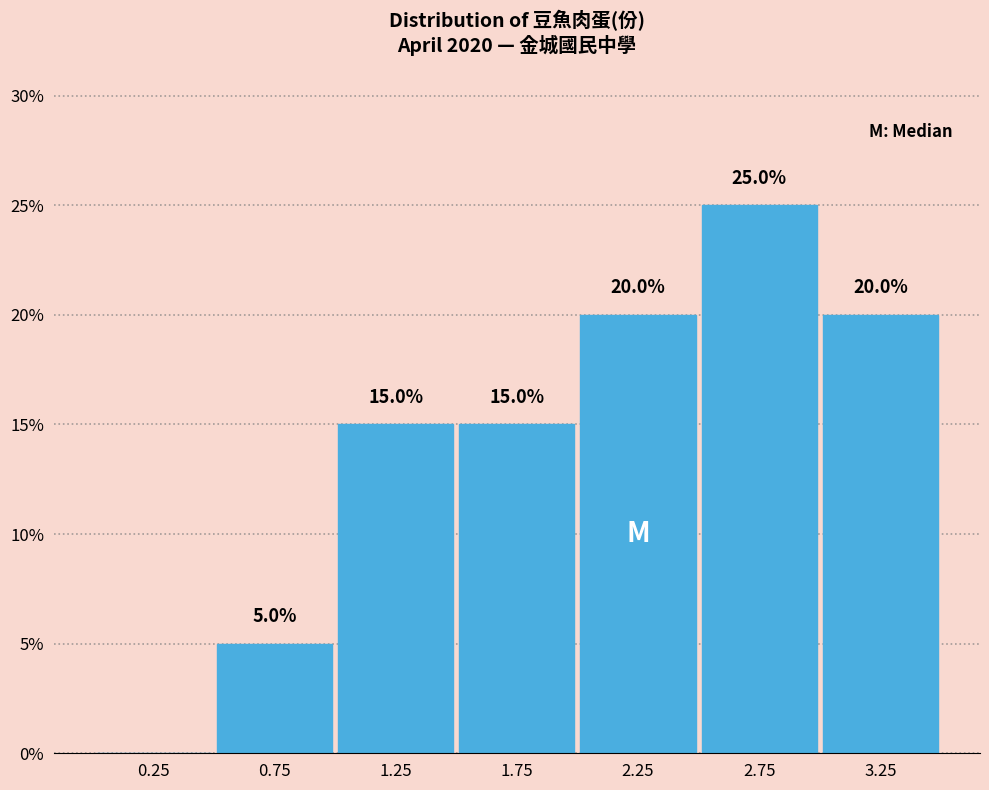

Over which range of the x-axis is the bar tallest?

2.5 to 3.0